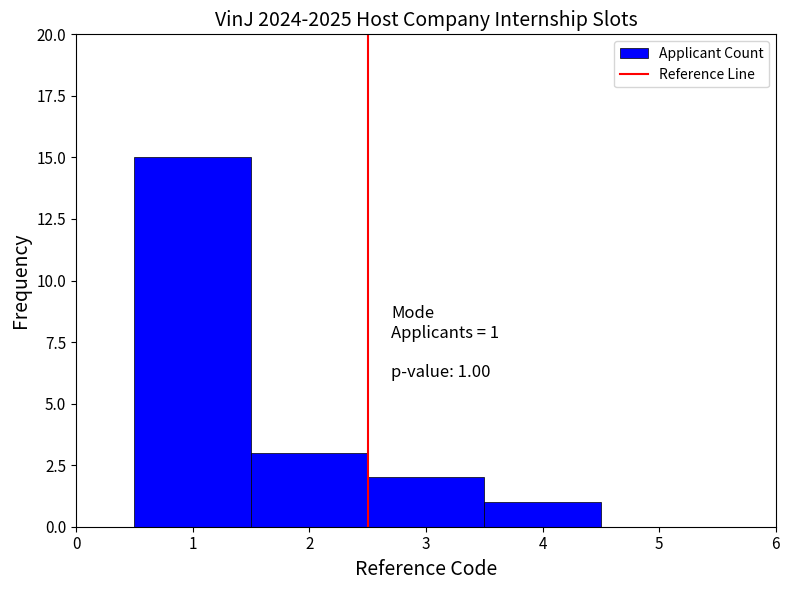

Which range on the x-axis has the tallest bar?

0.5 to 1.5